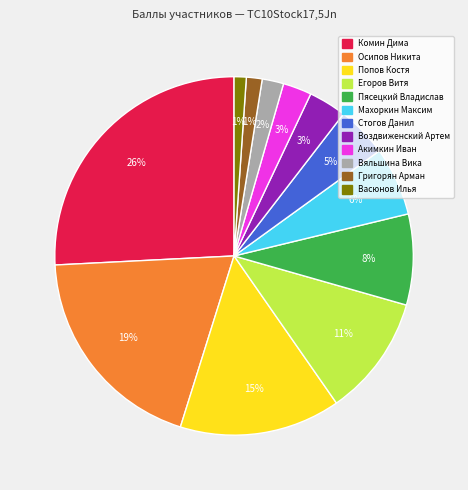

To the nearest percent, what is the average slice percentage?

8%